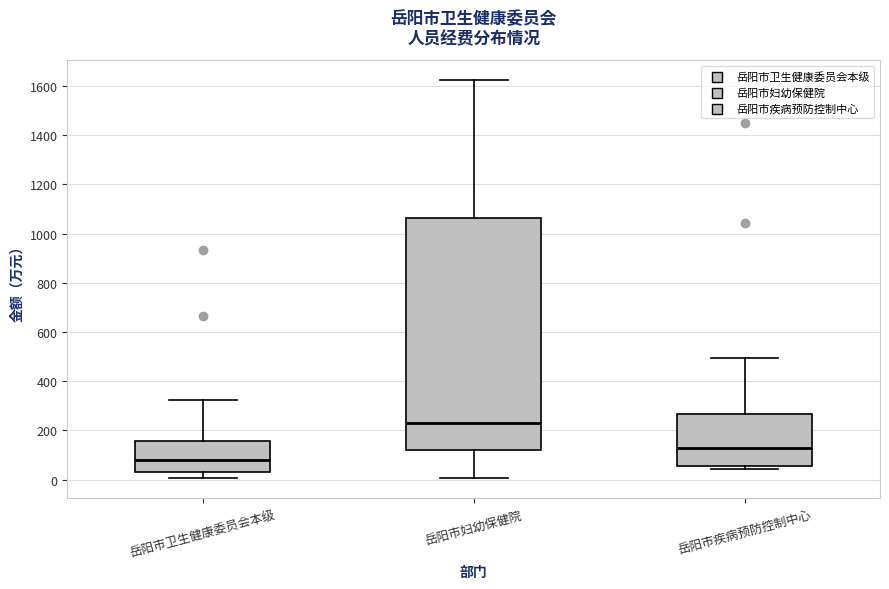

Reading left to right, read every box against the y-axis: the position of its median line, the range the box covers, and the ends of its whiskers. The values are not printed on the chart, so give them approximately, as read against the axis.

岳阳市卫生健康委员会本级: median 80, box 40 to 160, whiskers 0 to 320
岳阳市妇幼保健院: median 240, box 120 to 1060, whiskers 0 to 1620
岳阳市疾病预防控制中心: median 120, box 60 to 260, whiskers 40 to 500